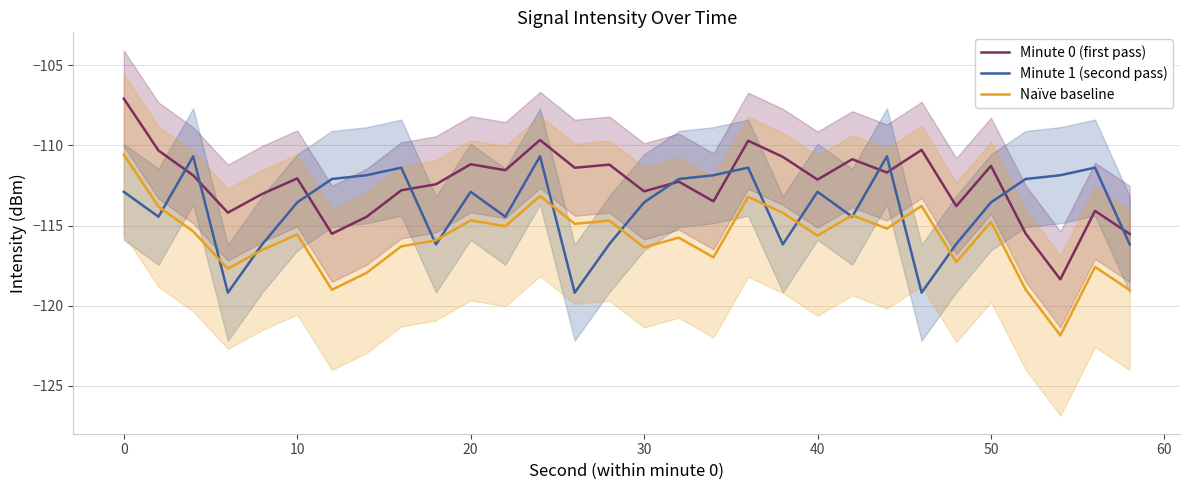

List the series in order of their peak value, lowest first.

Minute 1 (second pass), Naïve baseline, Minute 0 (first pass)